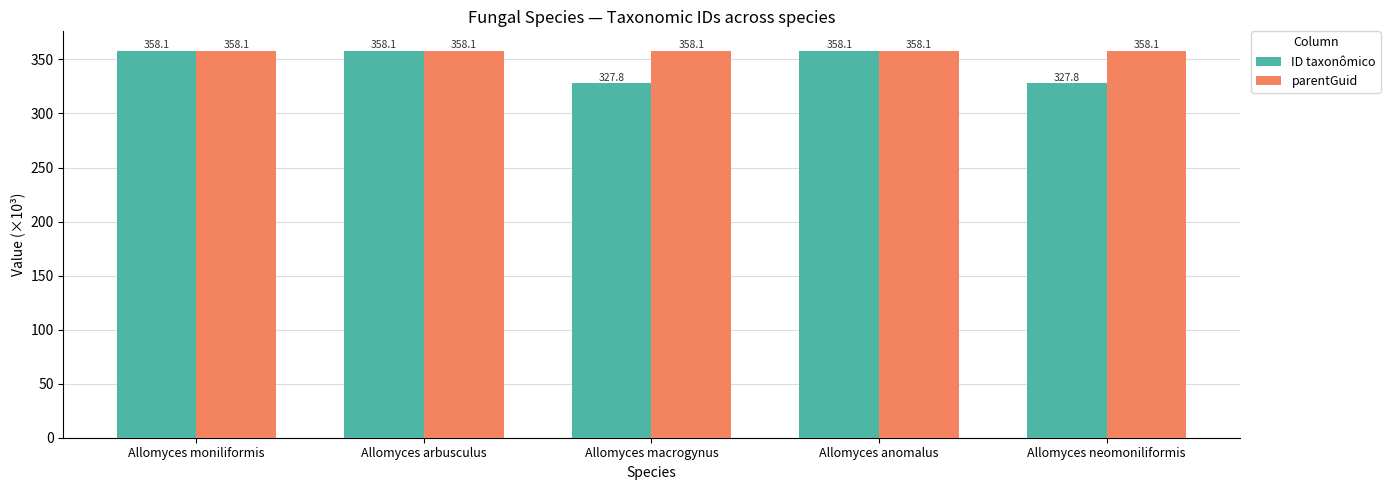

Reading left to right, transcribe all the data shown in this chart.

ID taxonômico: 358.1	358.1	327.8	358.1	327.8
parentGuid: 358.1	358.1	358.1	358.1	358.1